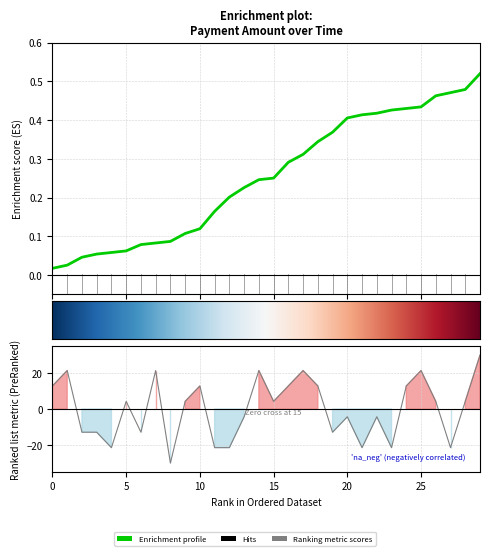

Reading left to right, list all the values displayed in this chart.

12.9	21.4	-12.9	-12.9	-21.4	4.3	-12.9	21.4	-30.0	4.3	12.9	-21.4	-21.4	-4.3	21.4	4.3	12.9	21.4	12.9	-12.9	-4.3	-21.4	-4.3	-21.4	12.9	21.4	4.3	-21.4	4.3	30.0